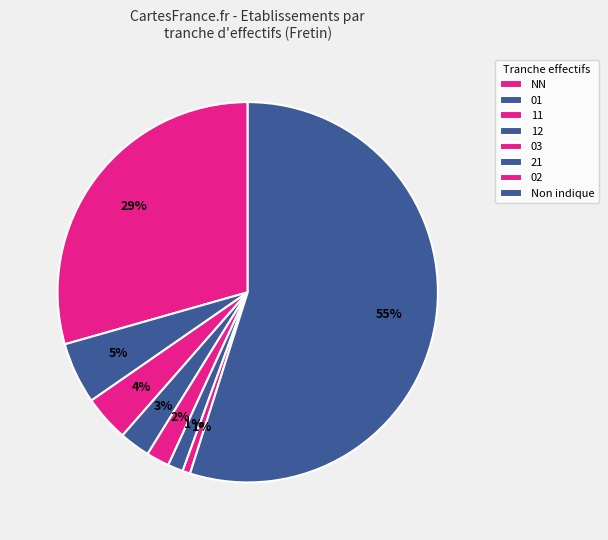

How many slices are in this pie chart?

8